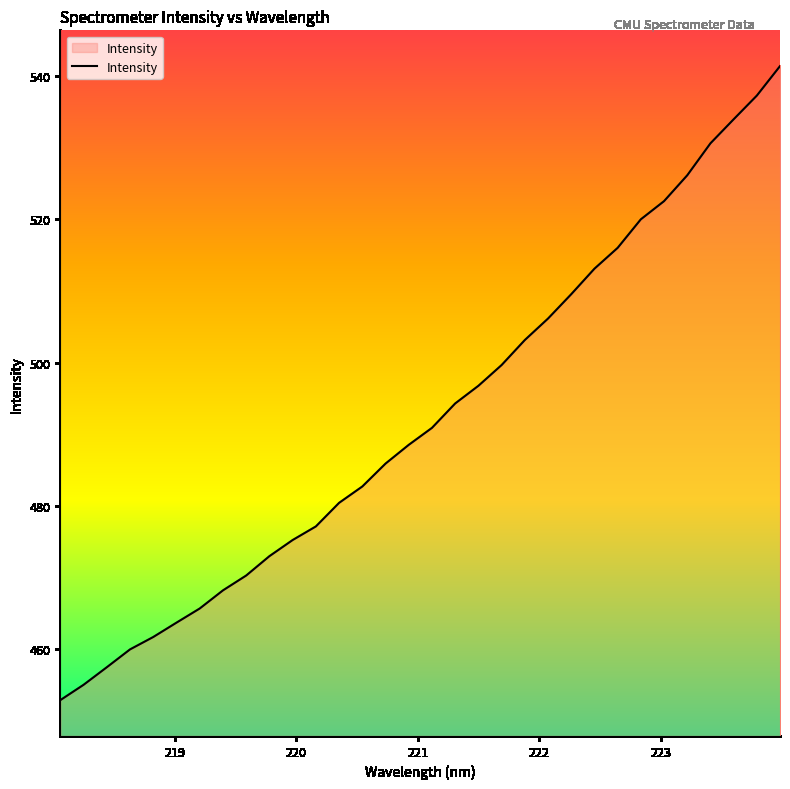

What is the maximum value shown in the chart?

541.4